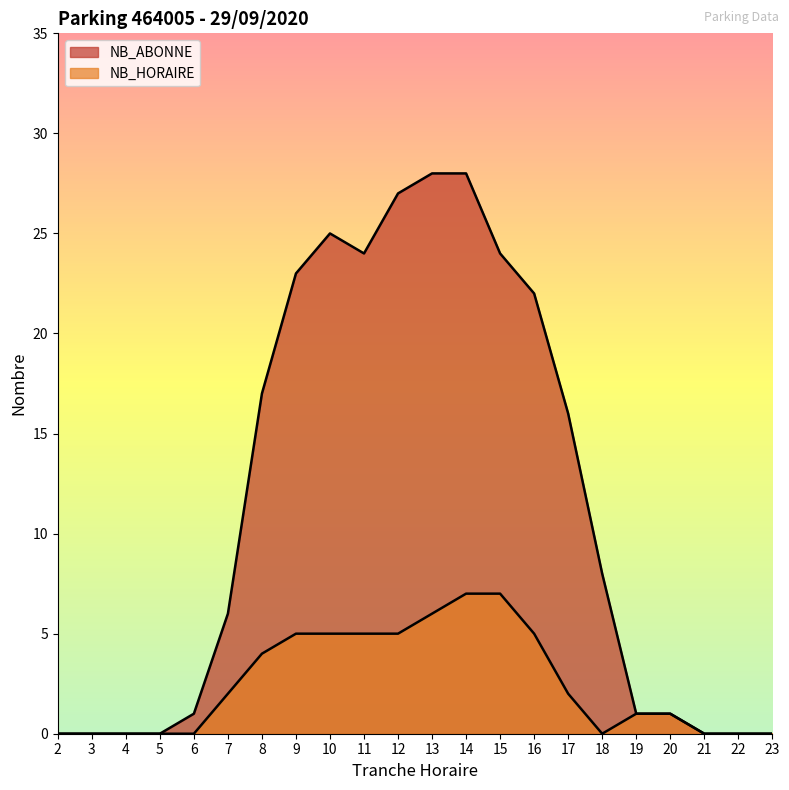

What is the spread (max minus min) of values at 11?

19